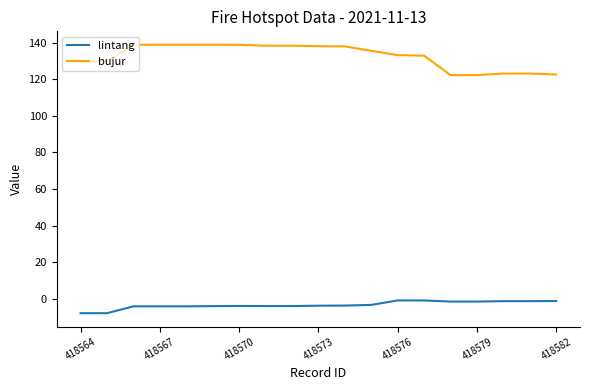

True or false: bujur and lintang intersect in this chart.

False